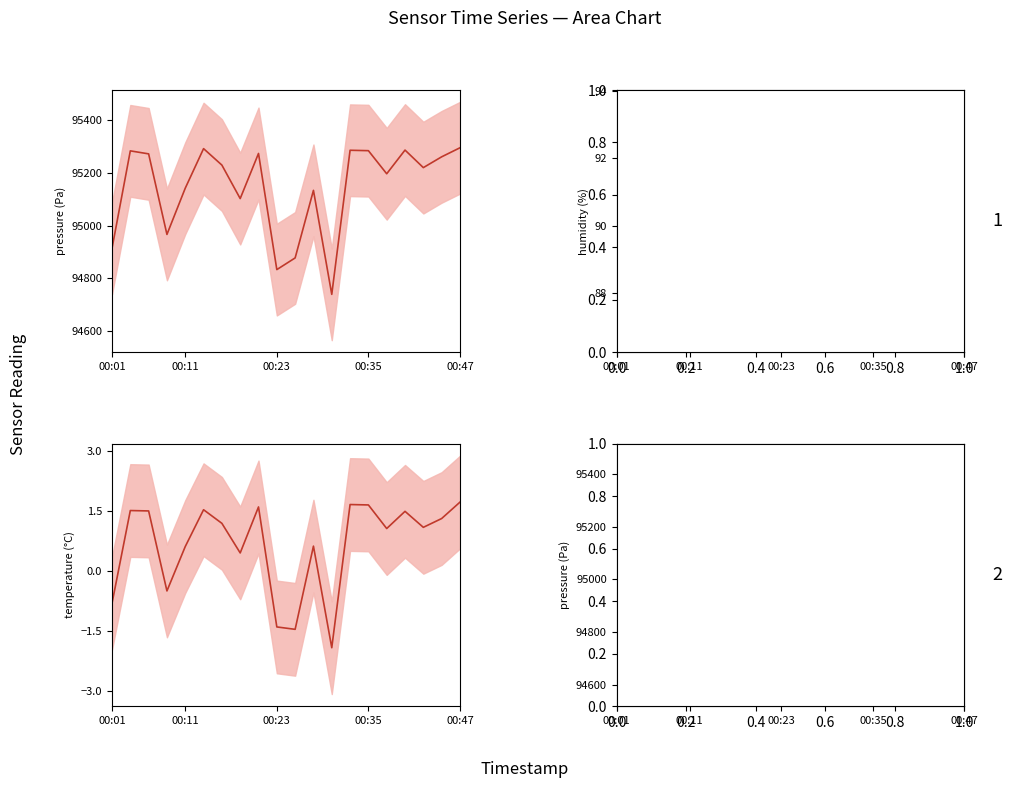

What is the total value across all series at 00:11?

190377.1